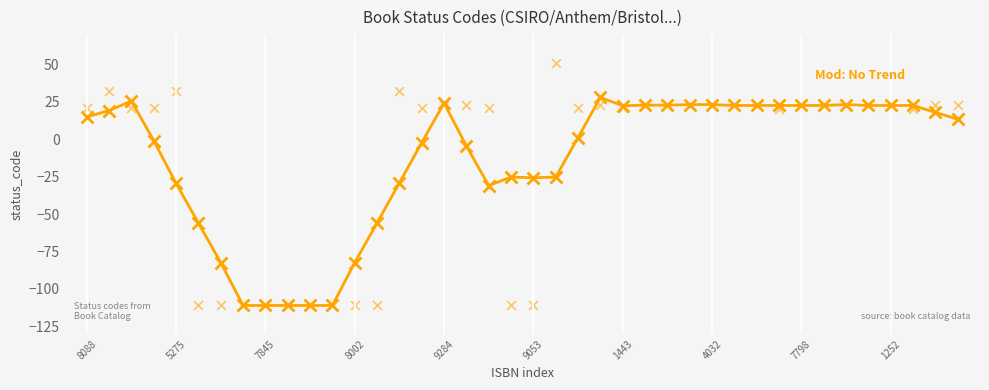

What is the range of Y values (max minus min)?

162